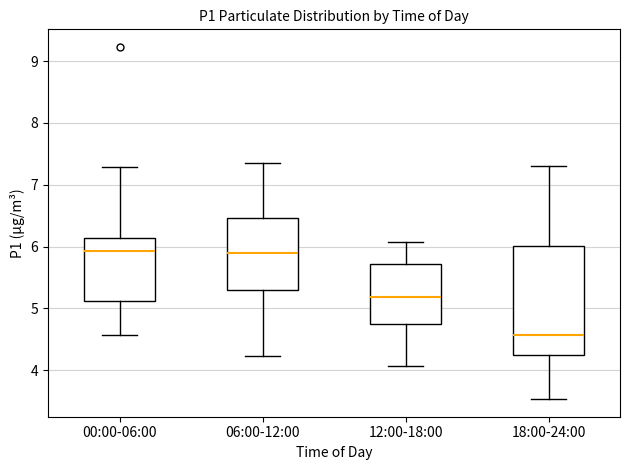

Comparing the boxes themselves (not the whiskers), which one is the tallest?

18:00-24:00